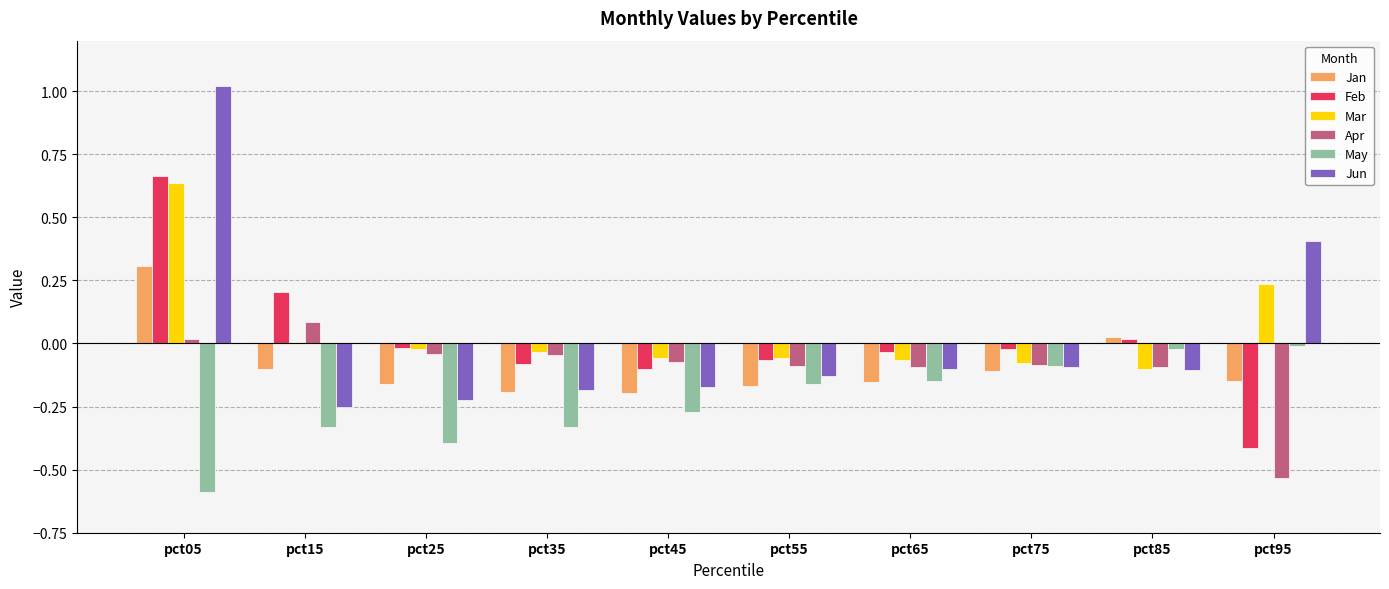

How many data points does each series have?

10